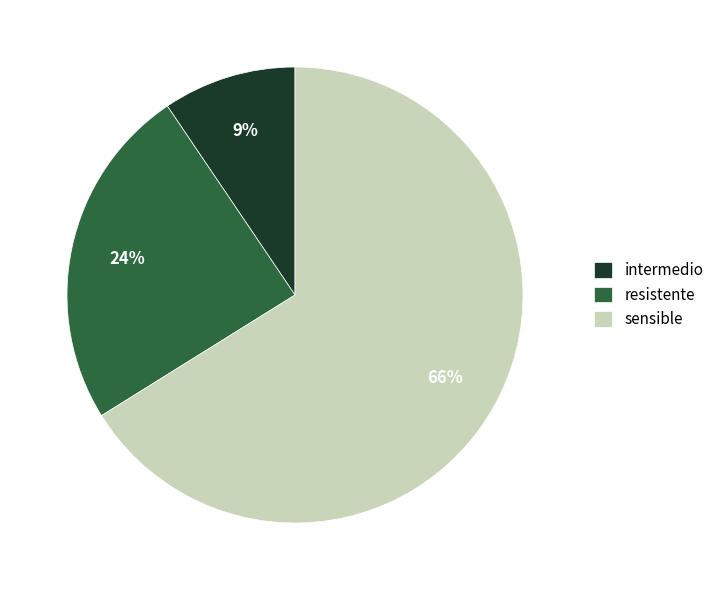

How many slices are in this pie chart?

3